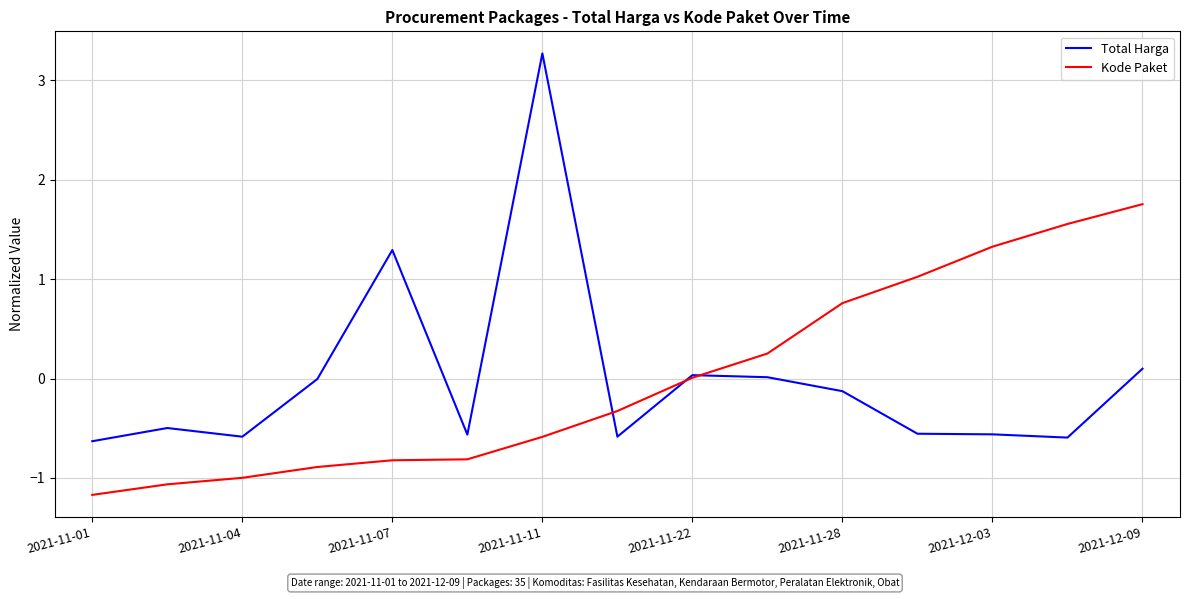

Which series has the largest range (max minus min)?

Total Harga